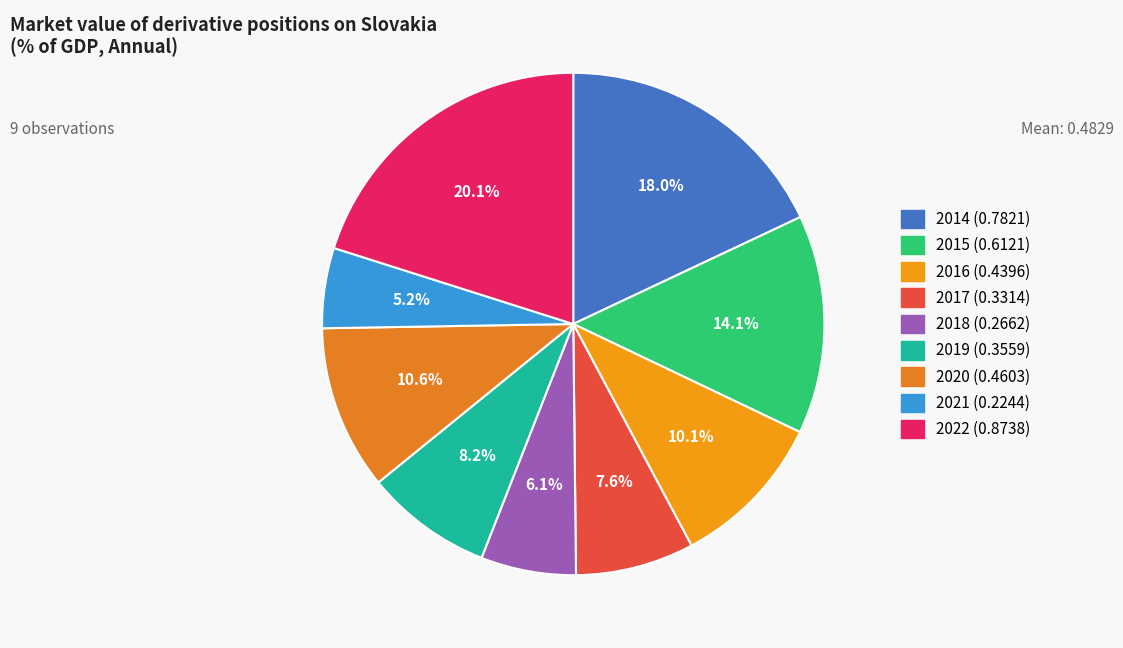

What is the smallest slice in the pie chart?

2021